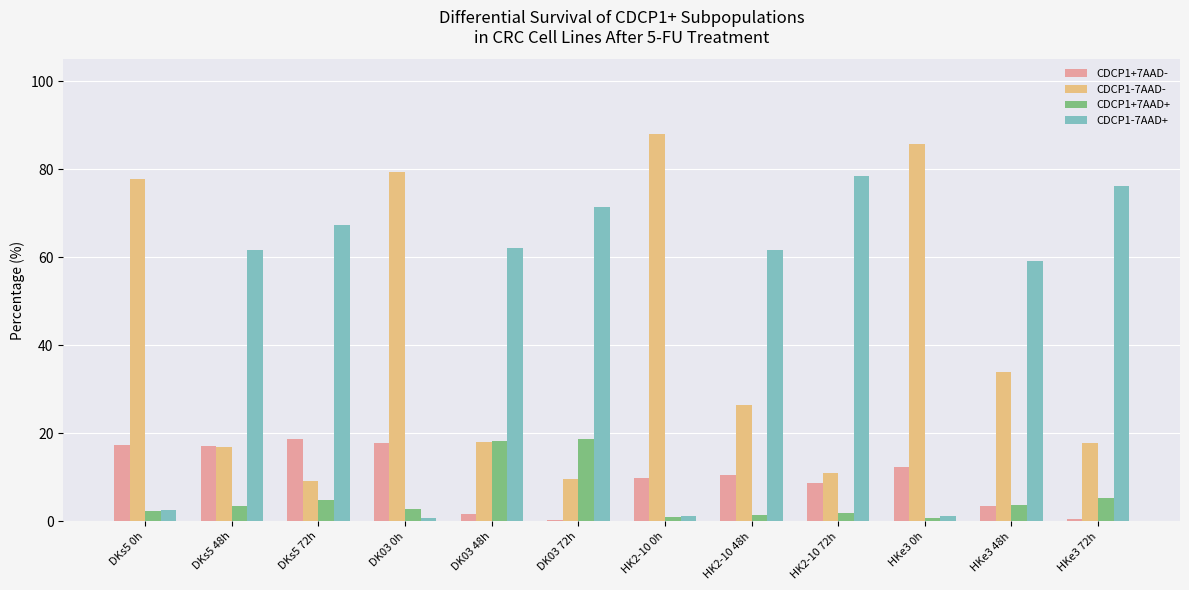

What is the average value of the CDCP1+7AAD+ series?

5.4